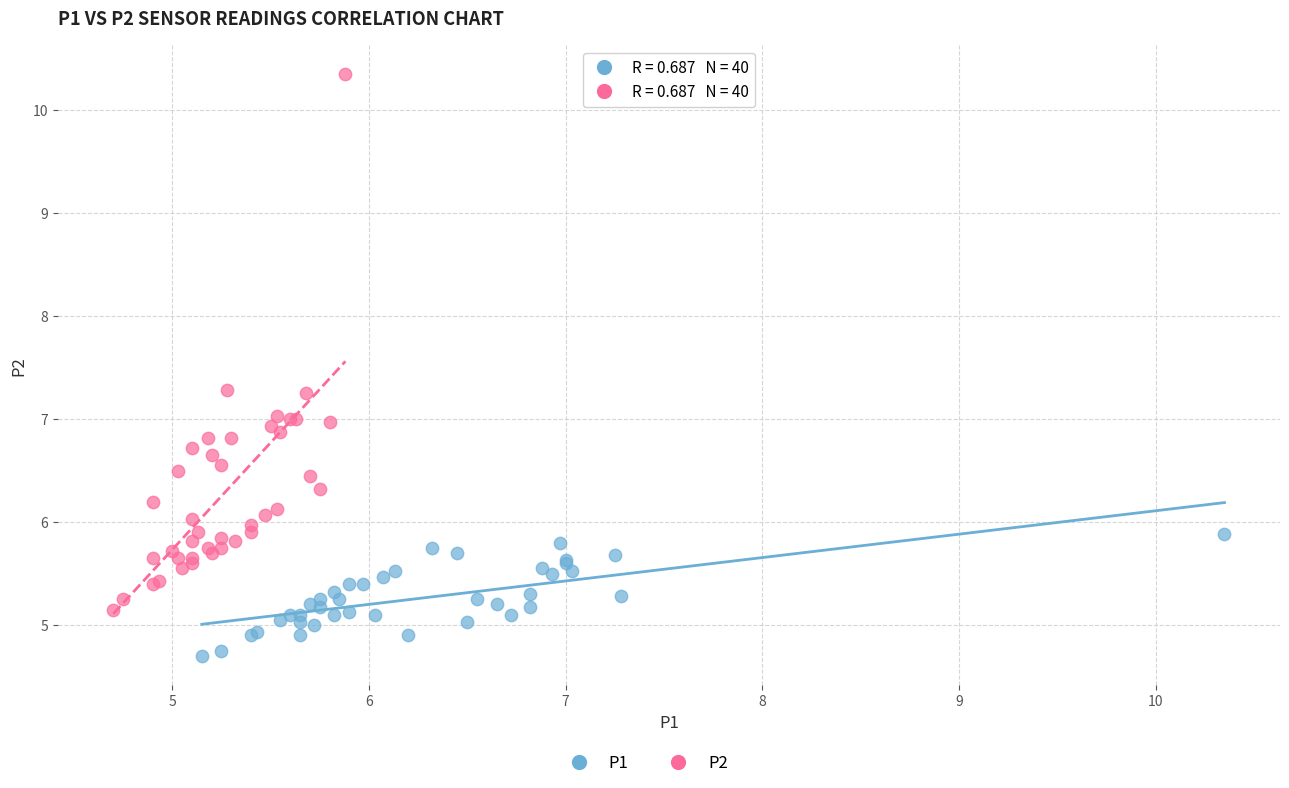

Which series reaches the minimum Y coordinate?

P1